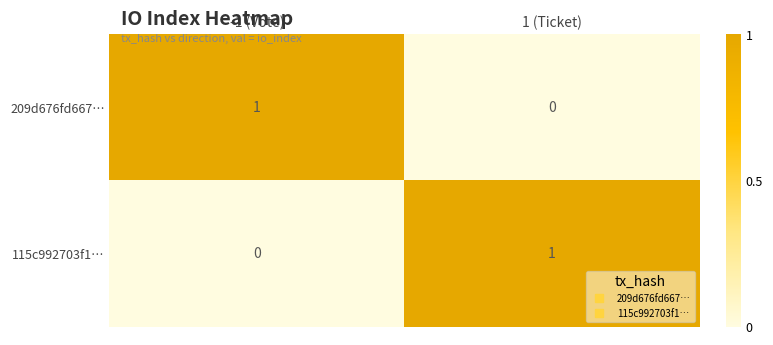

Rank the series at 1 (Ticket) from lowest to highest value.

209d676fd667…, 115c992703f1…